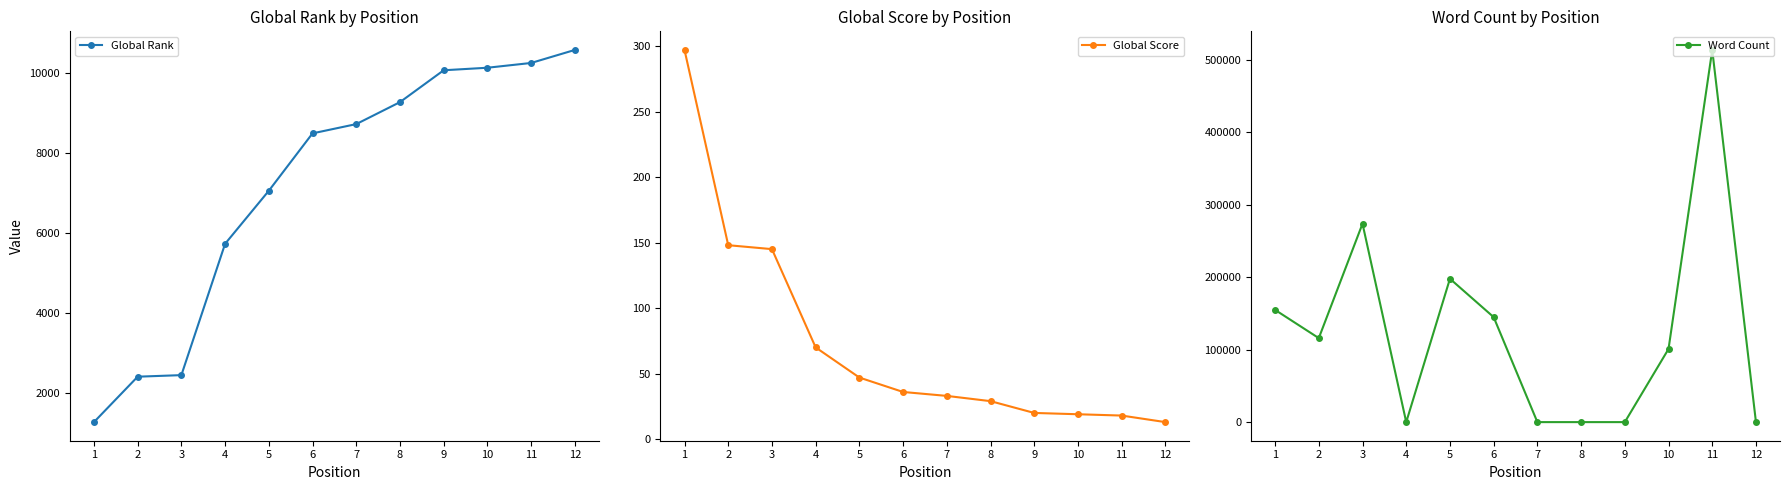

Does the chart display data point markers on the line(s)?

Yes